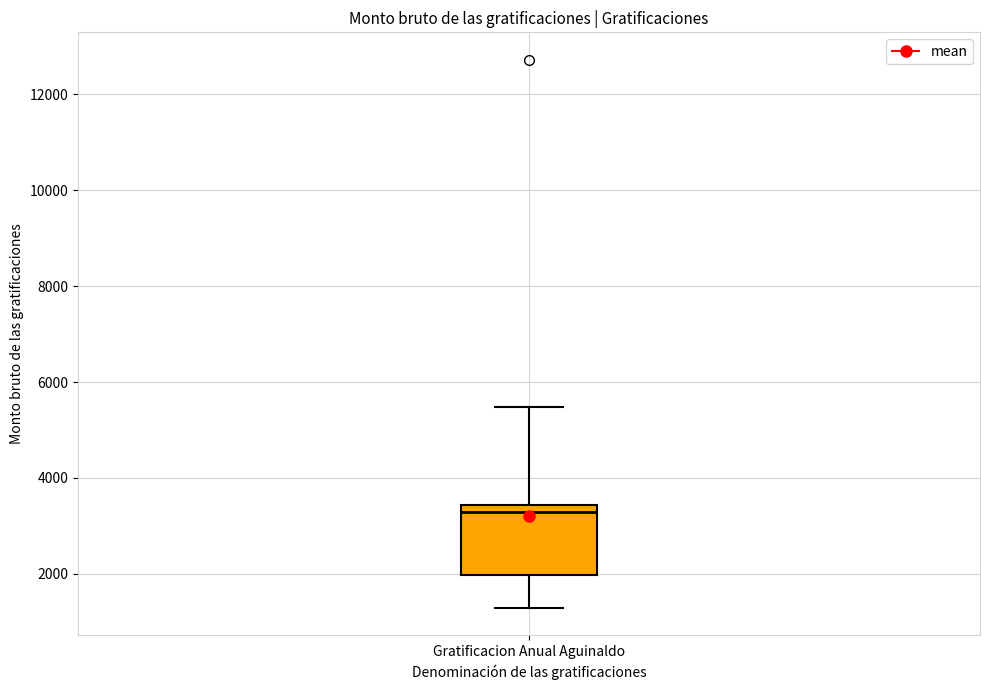

Transcribe this box plot: give where the median line is, the range the box spans, and where the two whiskers end, as read against the y-axis. The values are not printed on the chart, so give them approximately, as read against the axis.

median 3200, box 2000 to 3400, whiskers 1200 to 5400